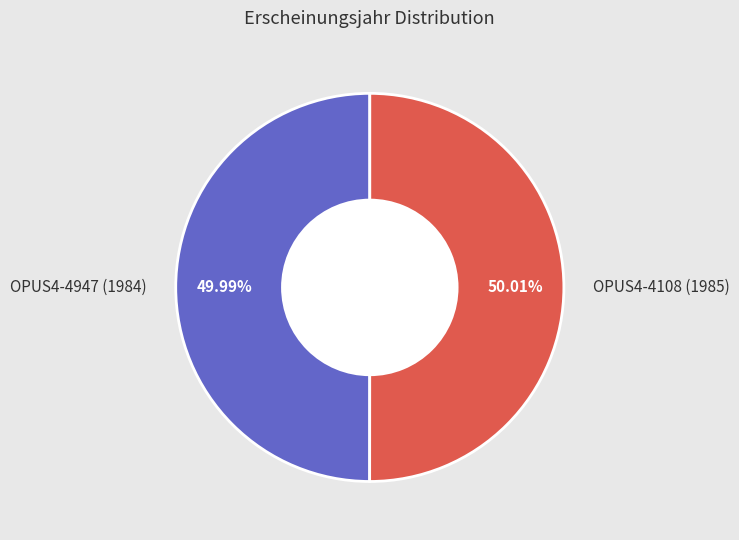

To the nearest percent, what is the average slice percentage?

50%